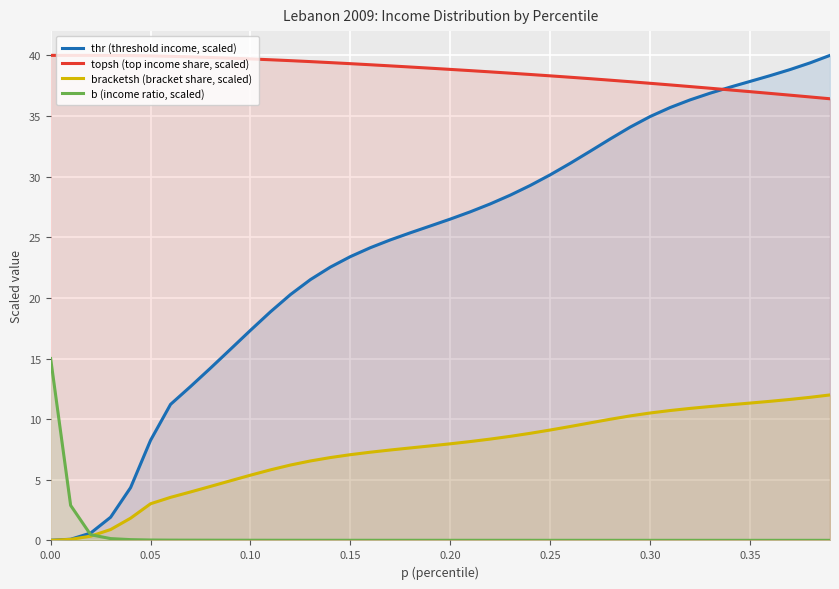

What is the difference between the maximum and minimum values in the topsh (top income share, scaled) series?

3.6